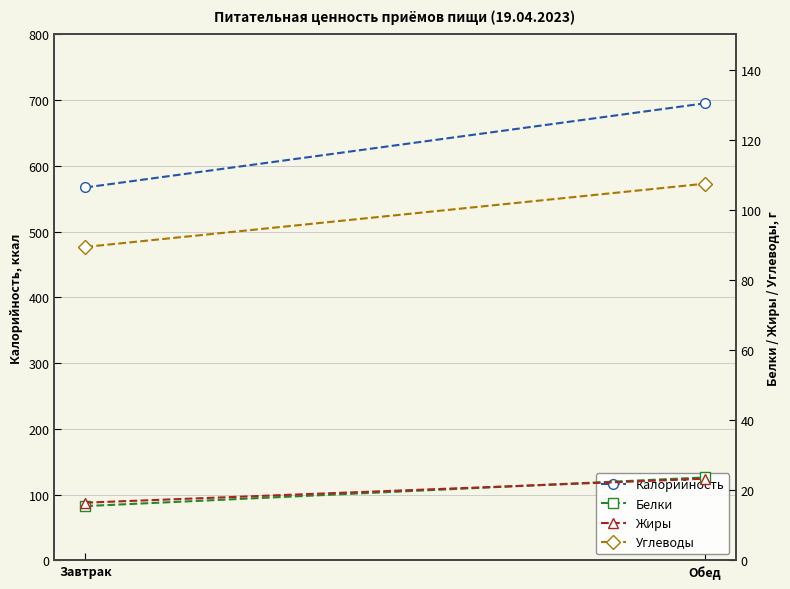

At Завтрак, list the series in order from smallest to largest.

Белки, Жиры, Углеводы, Калорийность